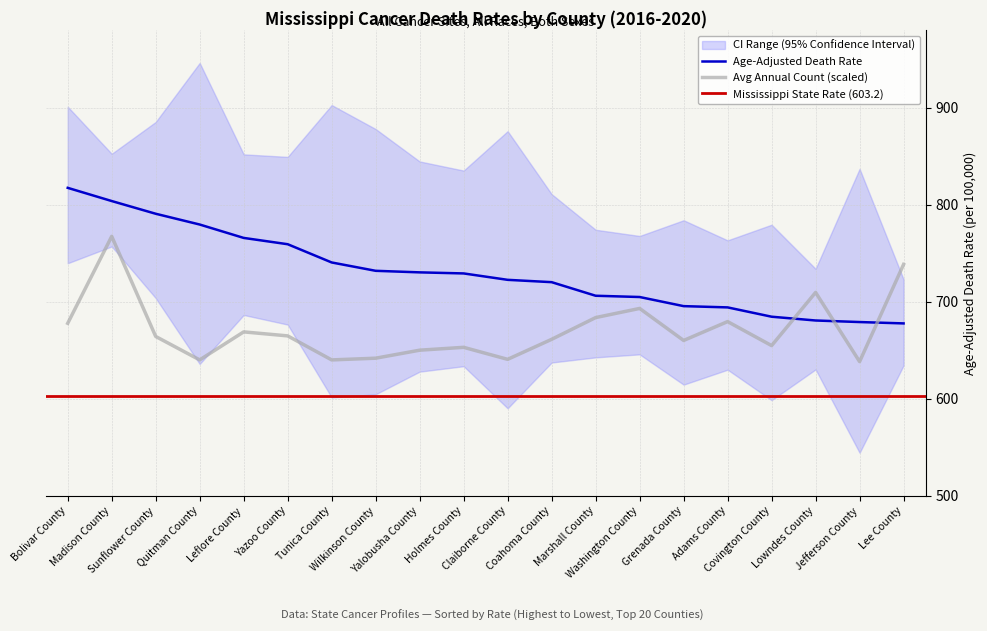

The value of Age-Adjusted Death Rate at Sunflower County is 790.6. True or false?

True